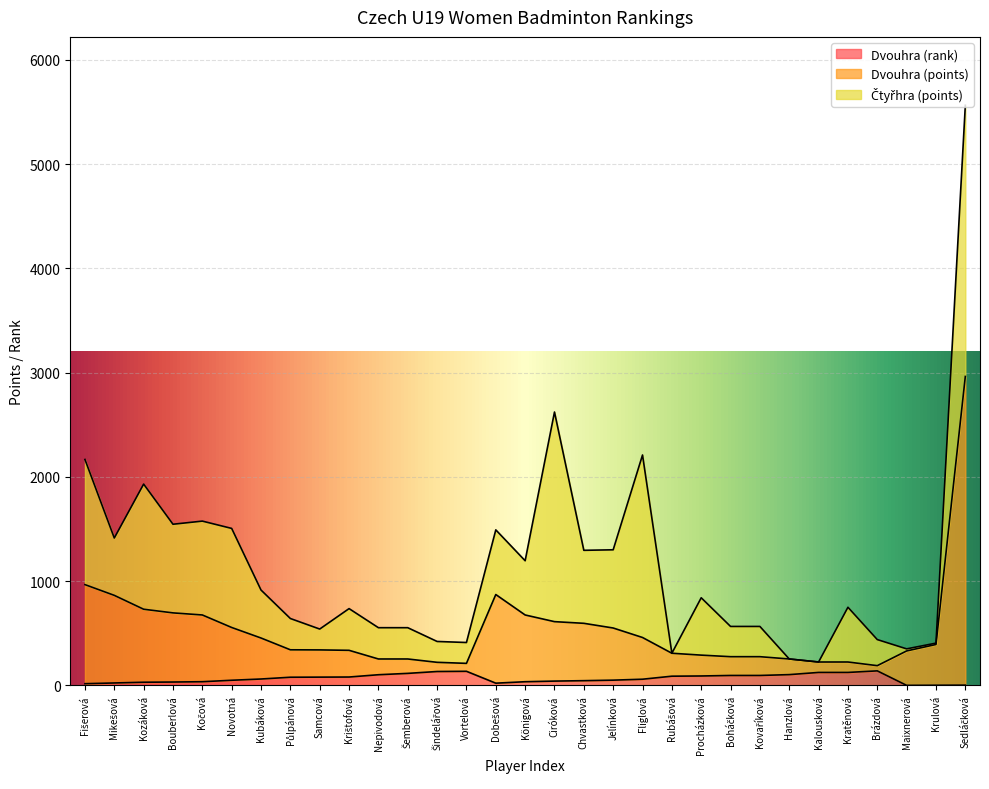

What is the difference between the maximum and minimum values in the Dvouhra (points) series?

2773